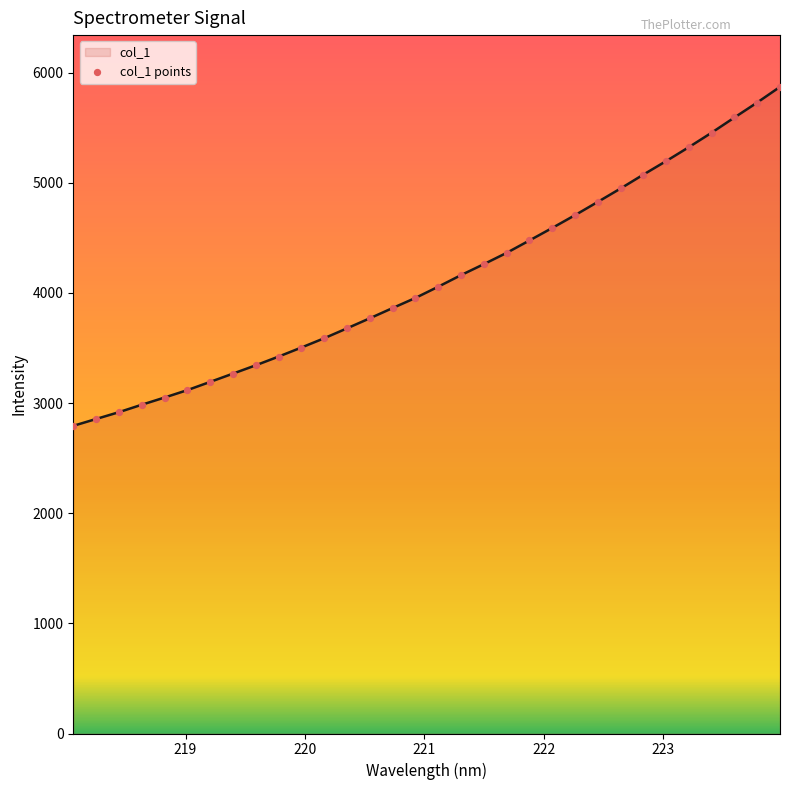

What is the difference between the maximum and minimum values?

3078.2